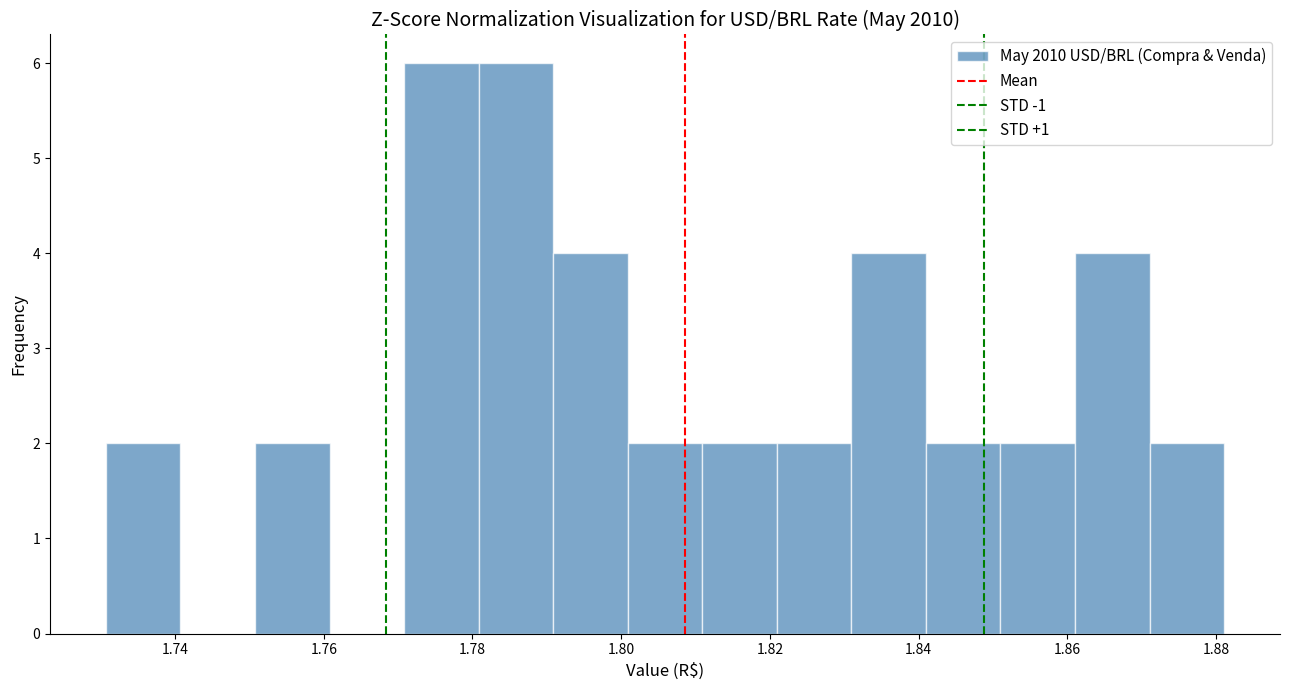

Reading left to right, list every bar in this chart as the range it spans on the x-axis followed by its height. Neither the bar edges nor the heights are printed on the chart, so give them approximately, as read against the axes.

1.730 to 1.740: 2
1.740 to 1.750: 0
1.750 to 1.760: 2
1.760 to 1.770: 0
1.770 to 1.780: 6
1.780 to 1.790: 6
1.790 to 1.800: 4
1.800 to 1.810: 2
1.810 to 1.820: 2
1.820 to 1.830: 2
1.830 to 1.840: 4
1.840 to 1.852: 2
1.852 to 1.862: 2
1.862 to 1.872: 4
1.872 to 1.882: 2